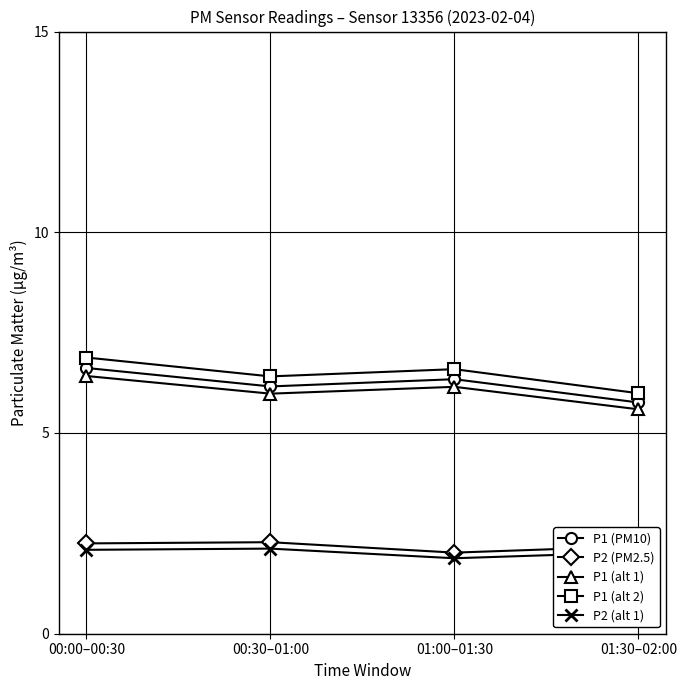

Rank the series at 01:00–01:30 from lowest to highest value.

P2 (alt 1), P2 (PM2.5), P1 (alt 1), P1 (PM10), P1 (alt 2)